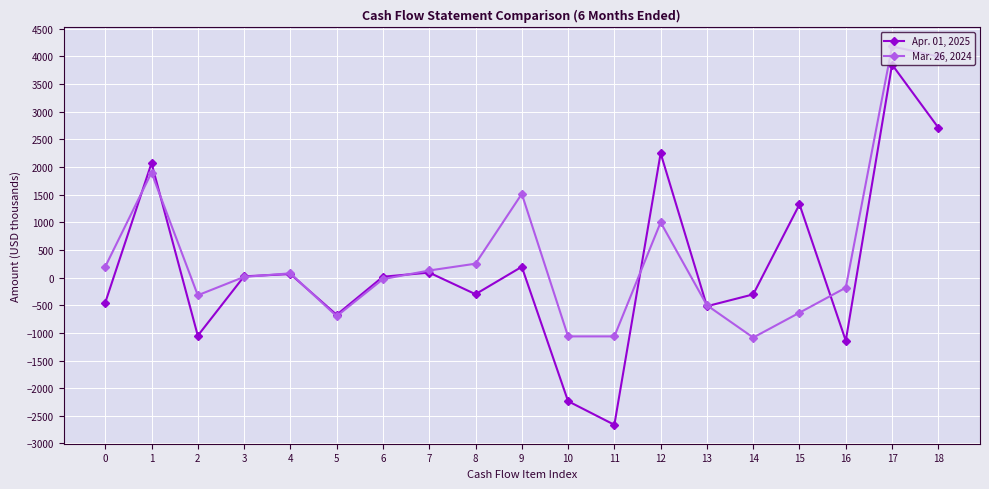

The value of Mar. 26, 2024 at 0 is 197. True or false?

True